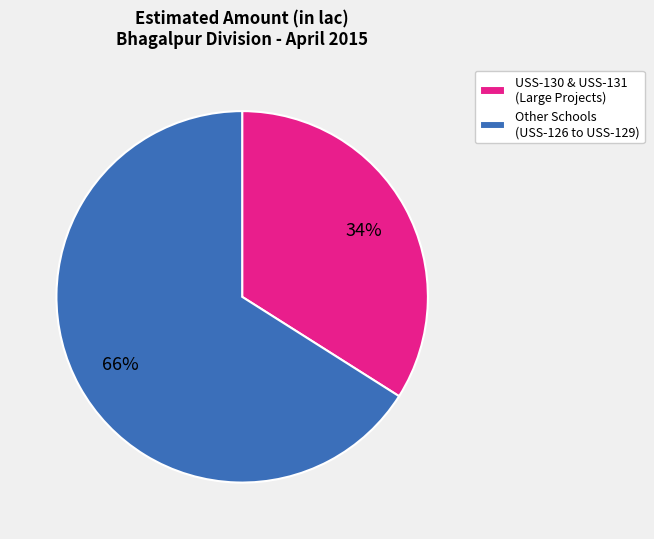

To the nearest percent, what is the average slice percentage?

50%